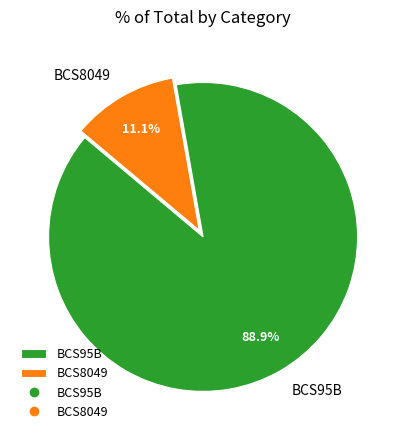

Do BCS95B and BCS8049 together represent more than half of the pie?

Yes